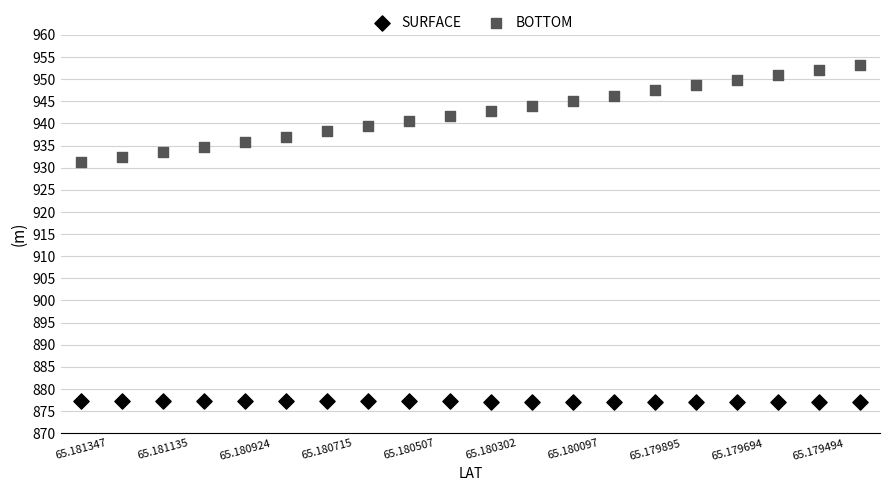

What are all the series names shown in the legend?

SURFACE, BOTTOM